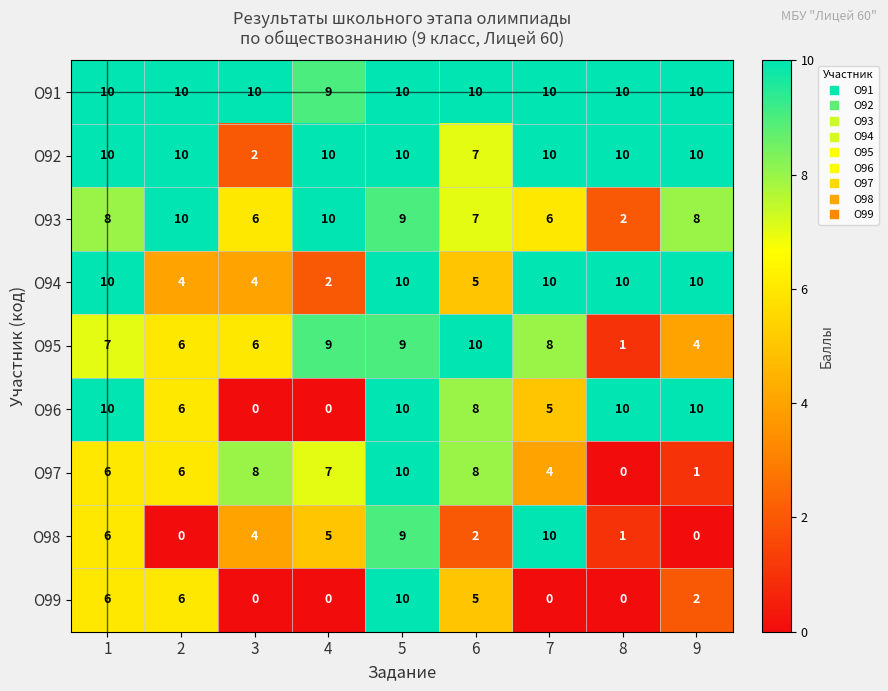

What is the greatest value displayed?

10